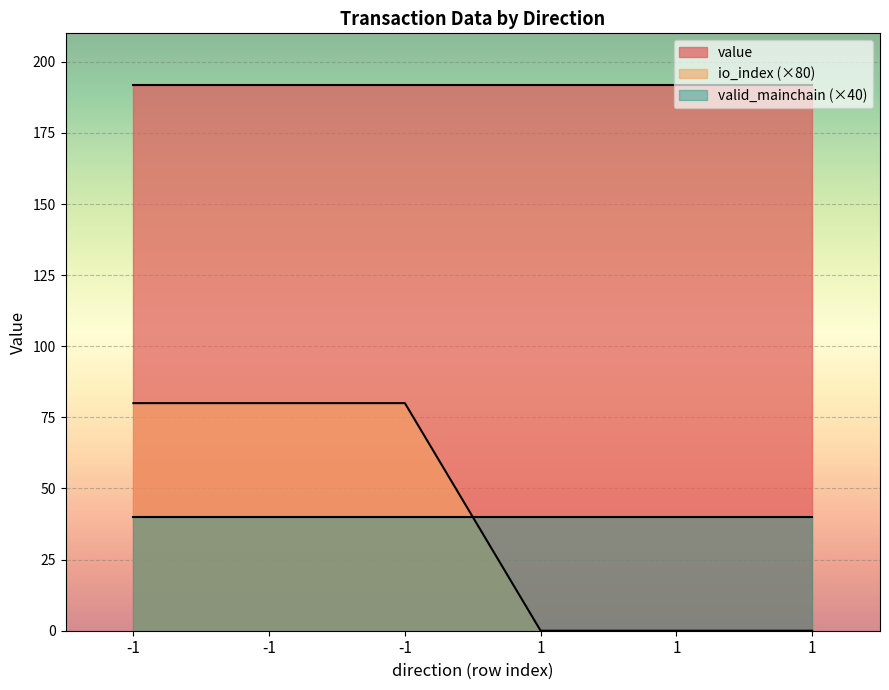

Is it true that valid_mainchain equals 1.0 at -1?

True